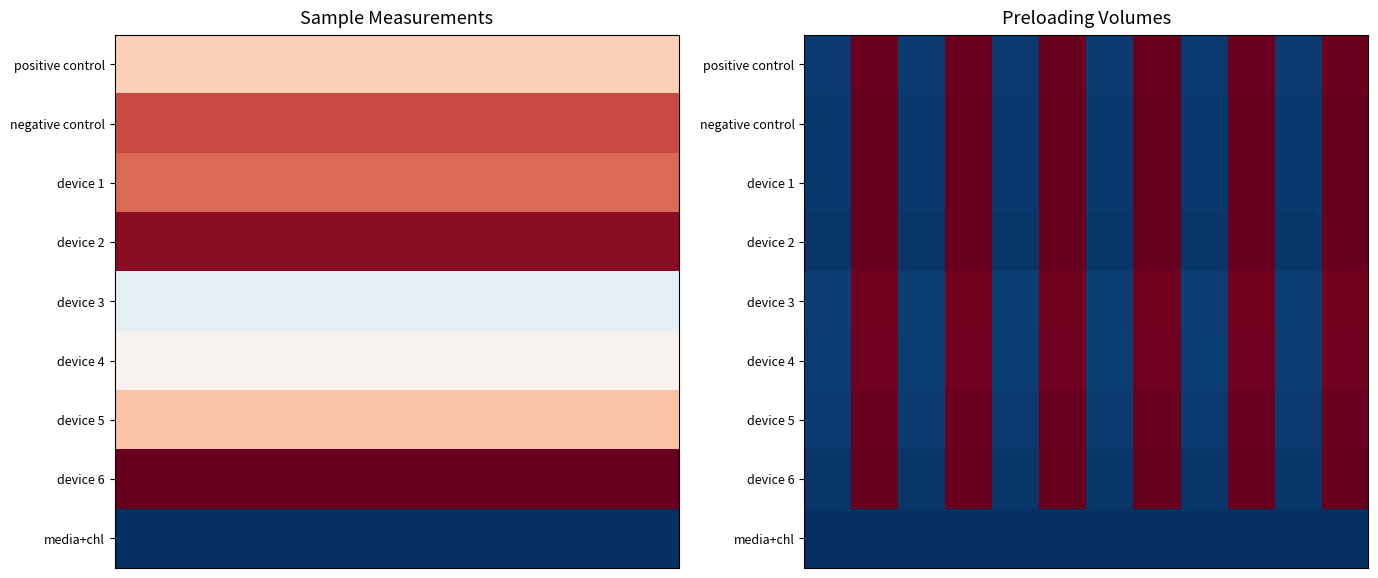

How many distinct data groups are displayed?

9